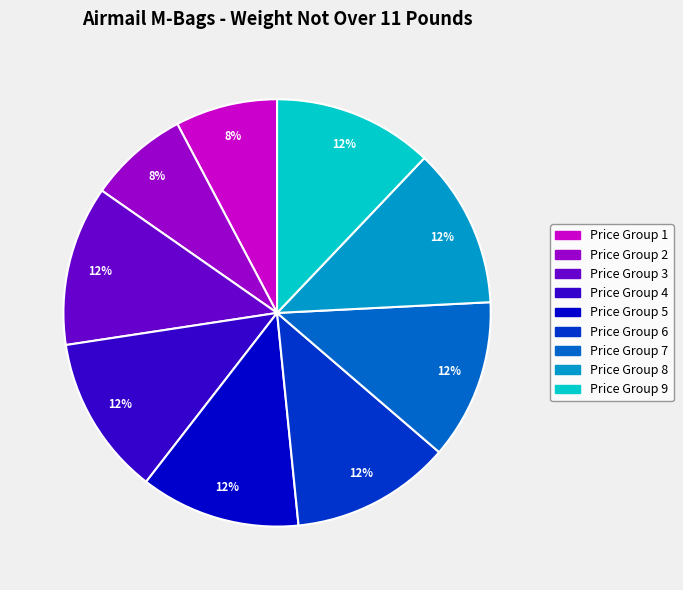

Does any single category account for the majority?

No